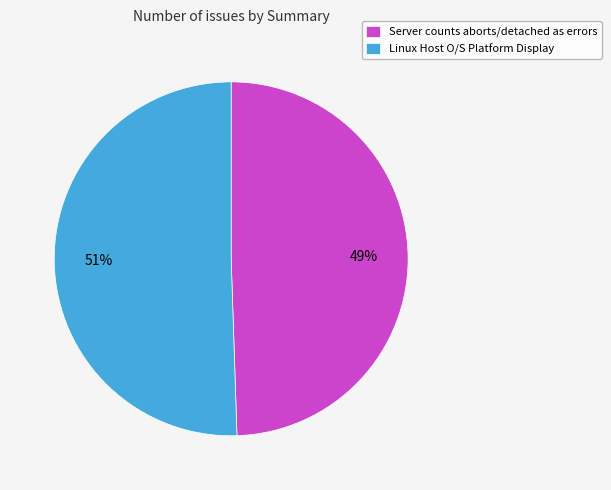

Which slice represents more than half of the pie?

Linux Host O/S Platform Display